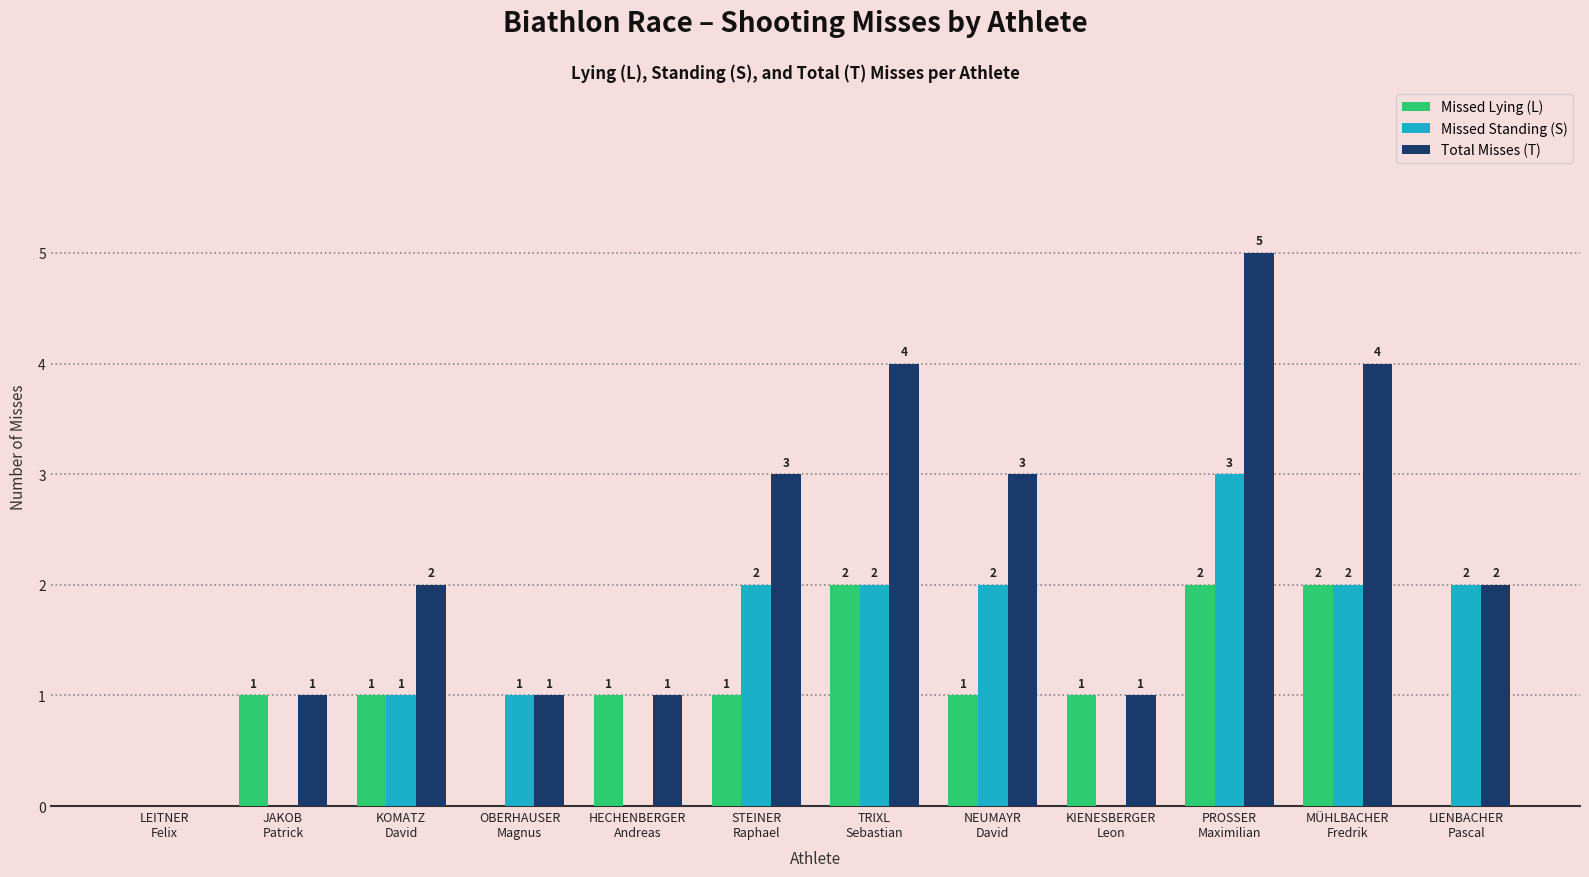

What is the maximum value for Total Misses (T)?

5